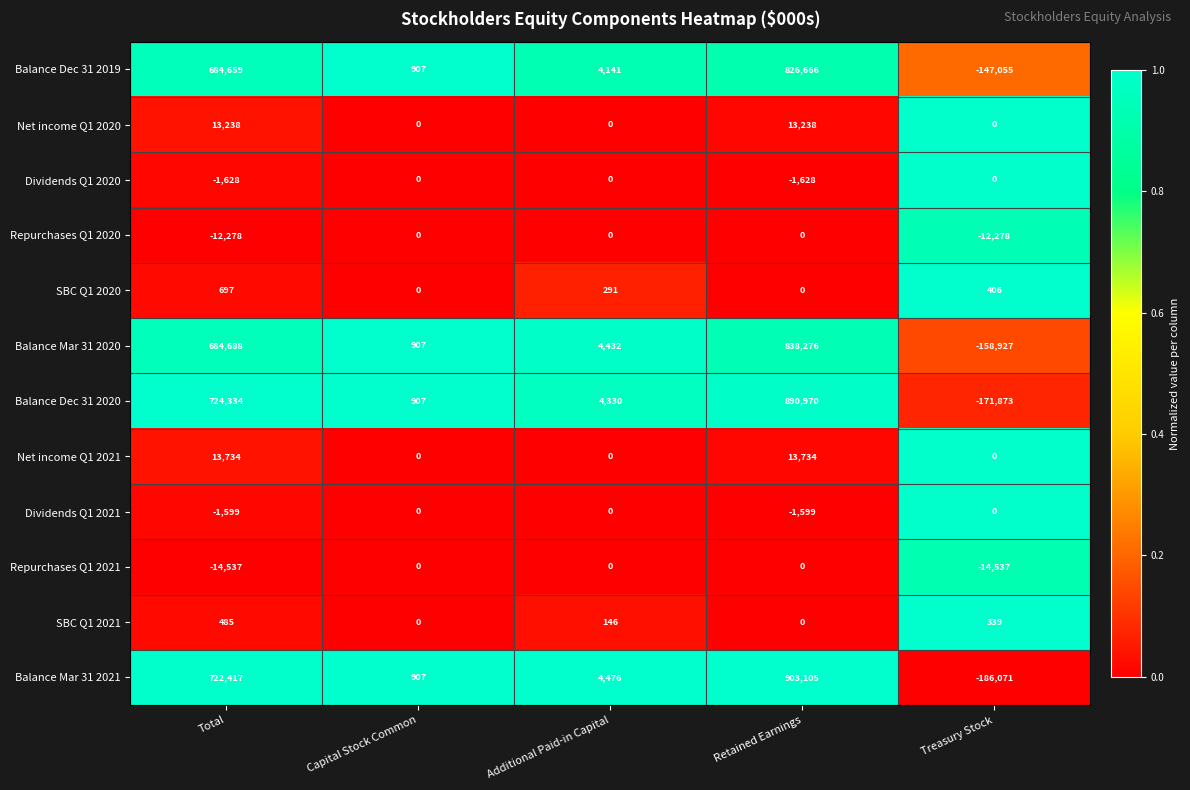

What value does the SBC Q1 2021 series have at Treasury Stock?

339